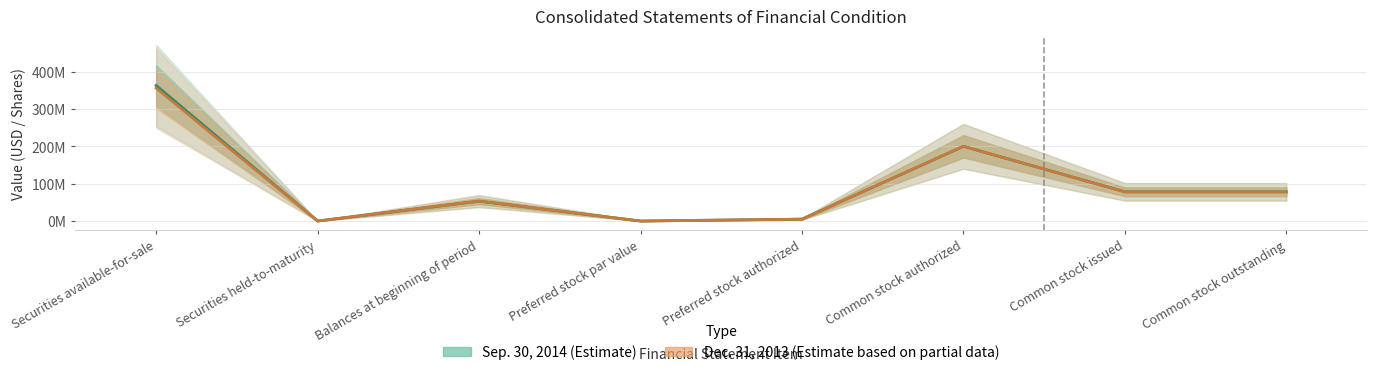

Where do Dec. 31, 2013 and Sep. 30, 2014 first cross each other?

Securities available-for-sale and Securities held-to-maturity